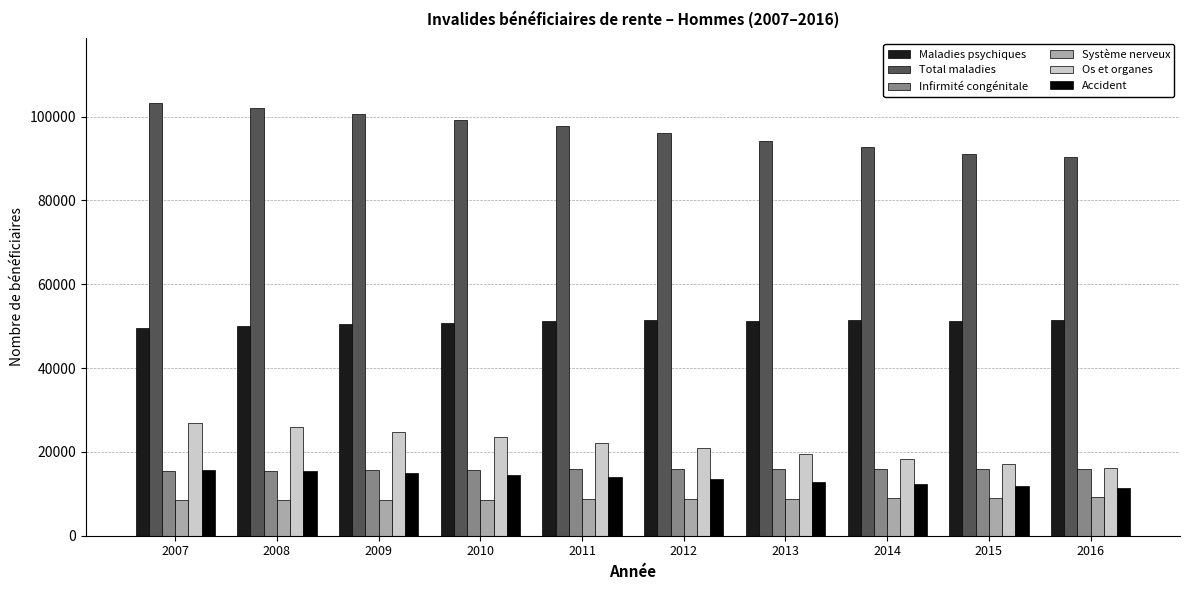

What is the difference between the Os et organes values at 2013 and 2007?

7340